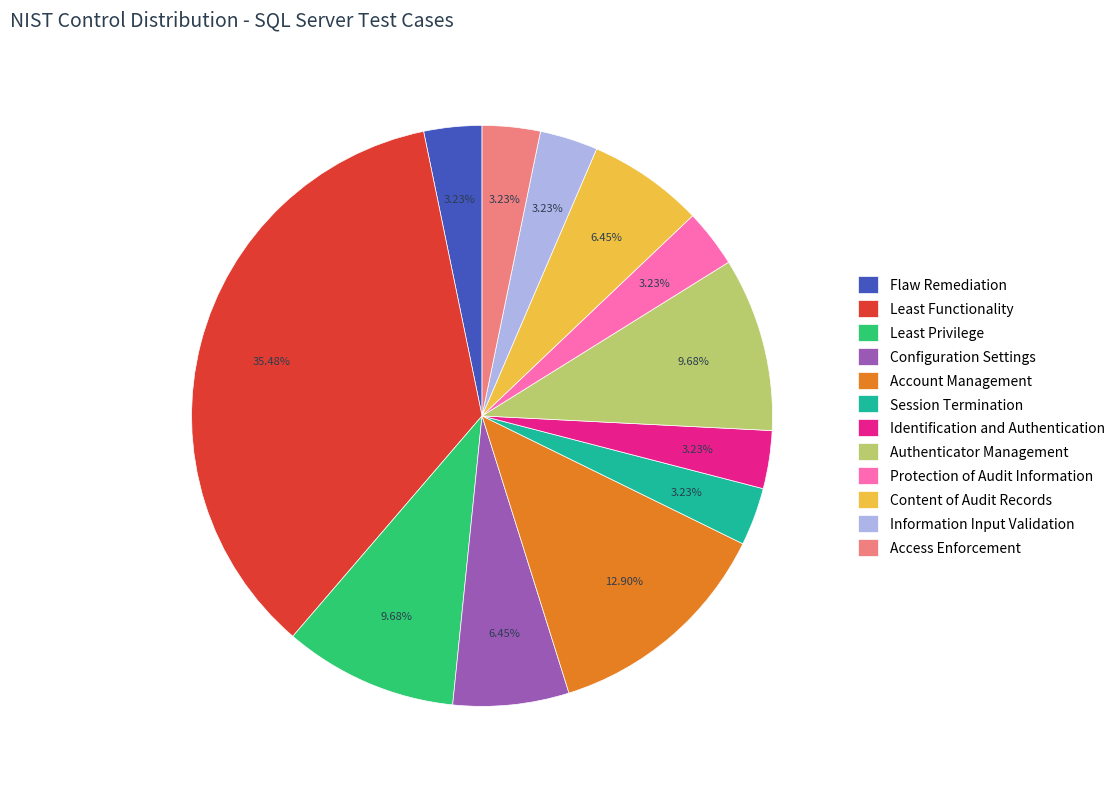

Does Protection of Audit Information account for over 50% of the chart?

No